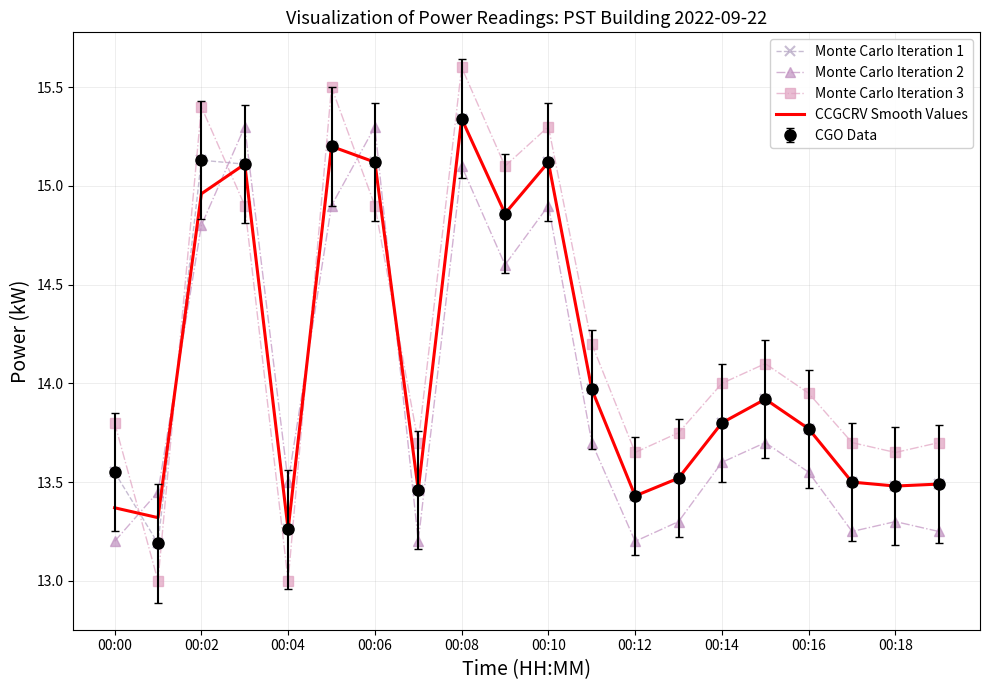

How many categories are shown in the chart?

20